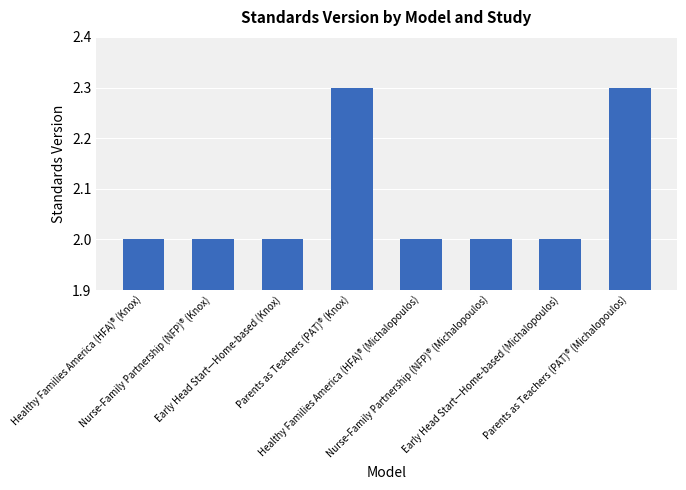

What value does the data have at Nurse-Family Partnership (NFP)® (Michalopoulos)?

2.0